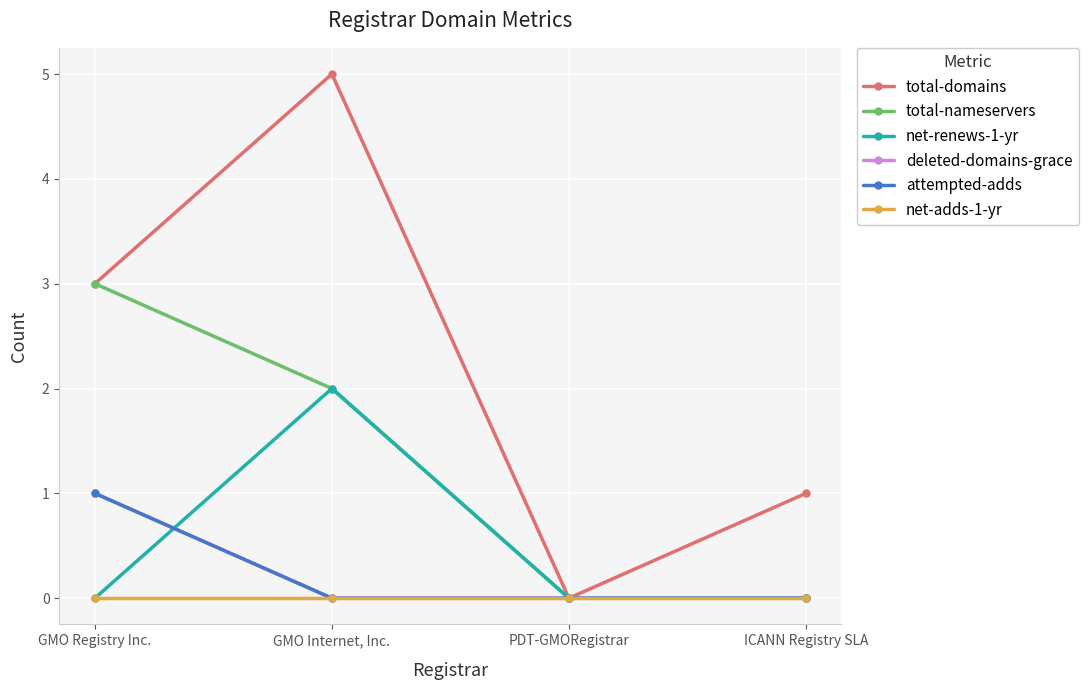

Reading left to right, extract all data points from this chart.

total-domains: GMO Registry Inc.=3	GMO Internet, Inc.=5	PDT-GMORegistrar=0	ICANN Registry SLA=1
total-nameservers: GMO Registry Inc.=3	GMO Internet, Inc.=2	PDT-GMORegistrar=0	ICANN Registry SLA=0
net-renews-1-yr: GMO Registry Inc.=0	GMO Internet, Inc.=2	PDT-GMORegistrar=0	ICANN Registry SLA=0
deleted-domains-grace: GMO Registry Inc.=1	GMO Internet, Inc.=0	PDT-GMORegistrar=0	ICANN Registry SLA=0
attempted-adds: GMO Registry Inc.=1	GMO Internet, Inc.=0	PDT-GMORegistrar=0	ICANN Registry SLA=0
net-adds-1-yr: GMO Registry Inc.=0	GMO Internet, Inc.=0	PDT-GMORegistrar=0	ICANN Registry SLA=0